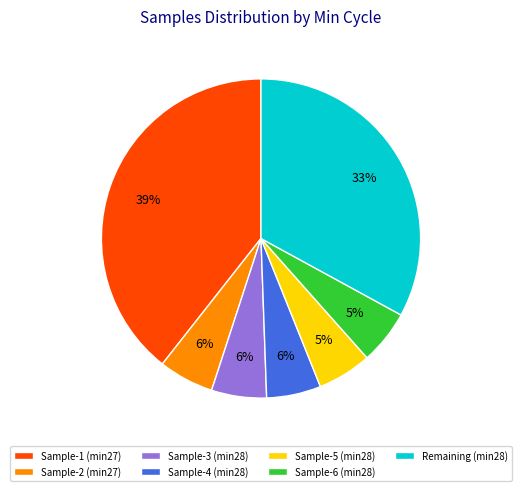

Between Sample-3 (min28) and Sample-1 (min27), which is larger?

Sample-1 (min27)